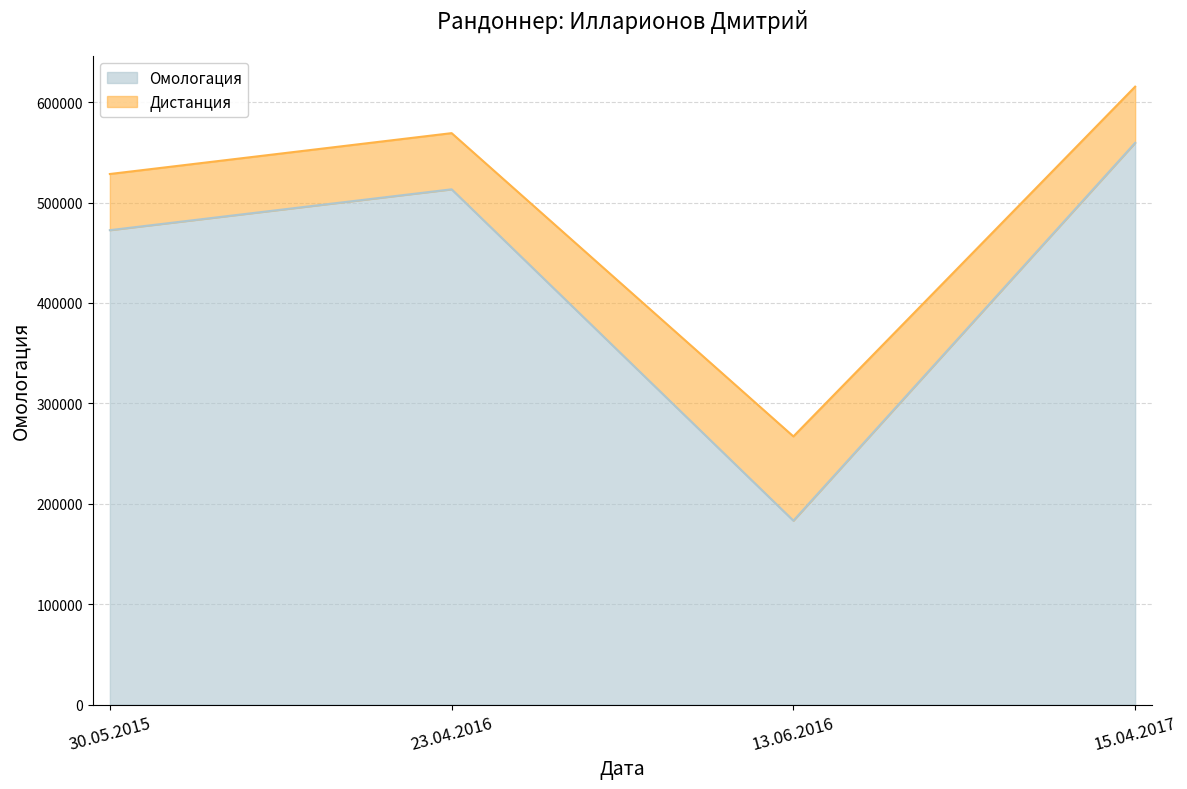

How many values are below 513218?

2